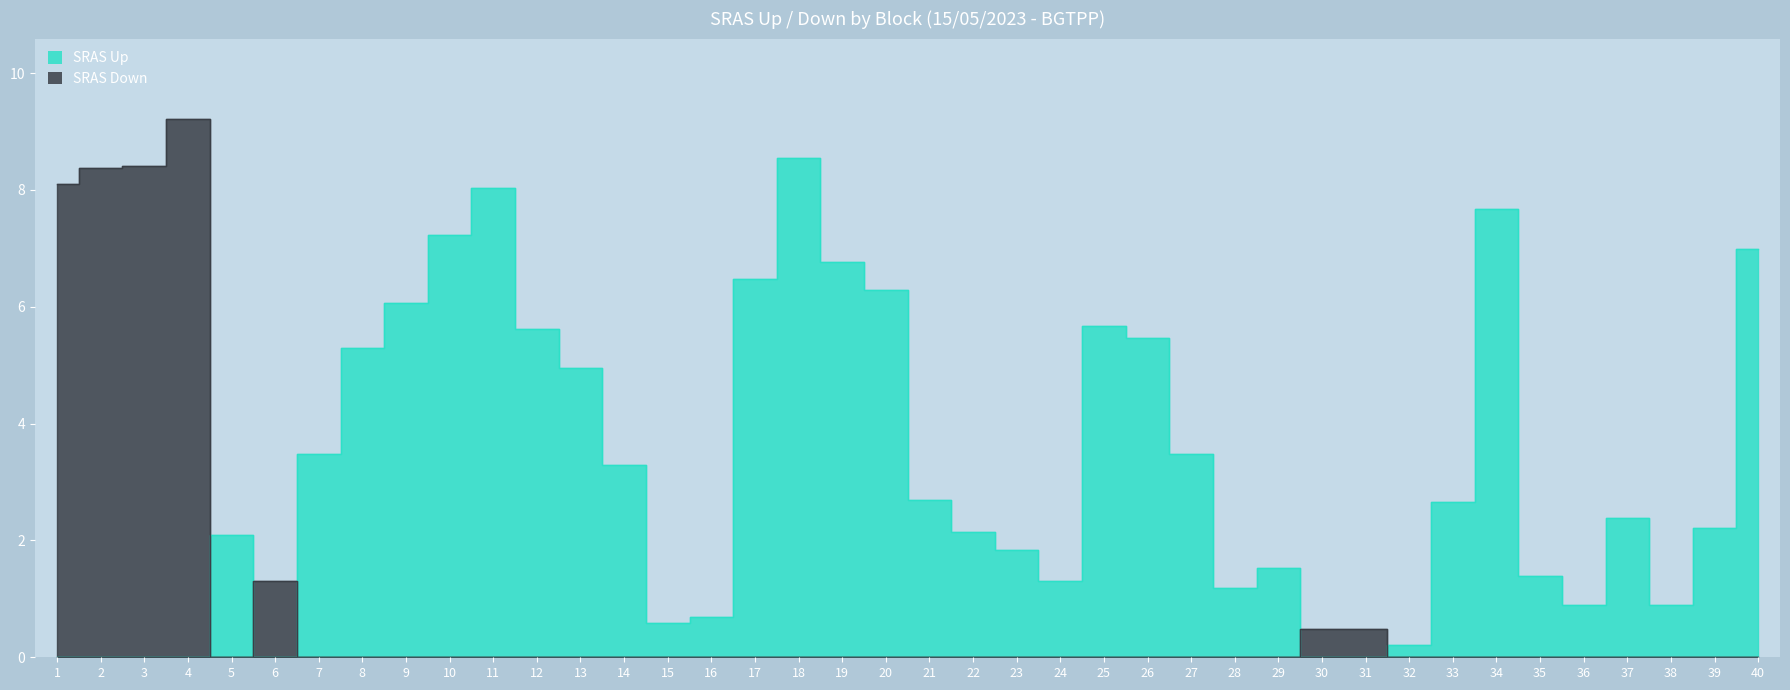

Reading right to left, transcribe all the data shown in this chart.

SRAS Up: 40=7.0	39=2.2	38=0.9	37=2.4	36=0.9	35=1.4	34=7.7	33=2.7	32=0.2	31=0.0	30=0.0	29=1.5	28=1.2	27=3.5	26=5.5	25=5.7	24=1.3	23=1.8	22=2.1	21=2.7	20=6.3	19=6.8	18=8.5	17=6.5	16=0.7	15=0.6	14=3.3	13=5.0	12=5.6	11=8.0	10=7.2	9=6.1	8=5.3	7=3.5	6=0.0	5=2.1	4=0.0	3=0.0	2=0.0	1=0.0
SRAS Down: 40=0.0	39=0.0	38=0.0	37=0.0	36=0.0	35=0.0	34=0.0	33=0.0	32=0.0	31=0.5	30=0.5	29=0.0	28=0.0	27=0.0	26=0.0	25=0.0	24=0.0	23=0.0	22=0.0	21=0.0	20=0.0	19=0.0	18=0.0	17=0.0	16=0.0	15=0.0	14=0.0	13=0.0	12=0.0	11=0.0	10=0.0	9=0.0	8=0.0	7=0.0	6=1.3	5=0.0	4=9.2	3=8.4	2=8.4	1=8.1